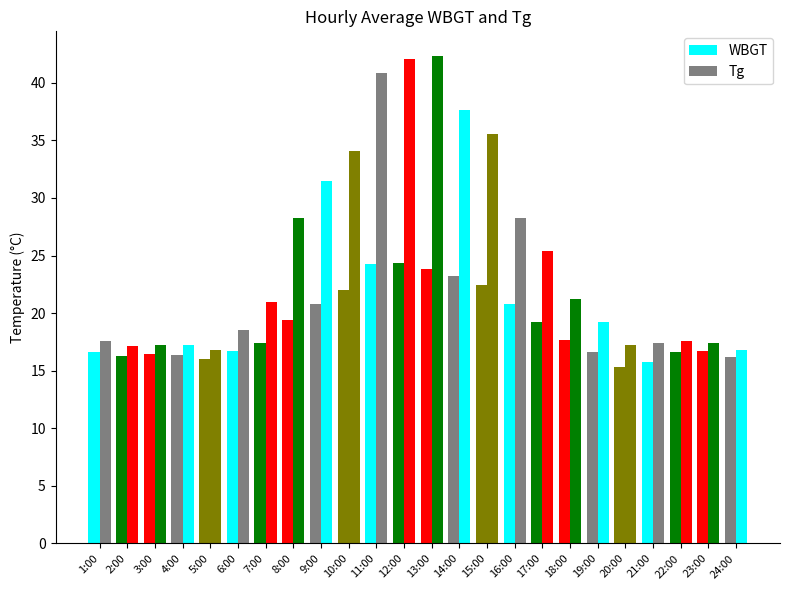

Between 4:00 and 7:00, which is larger?

7:00